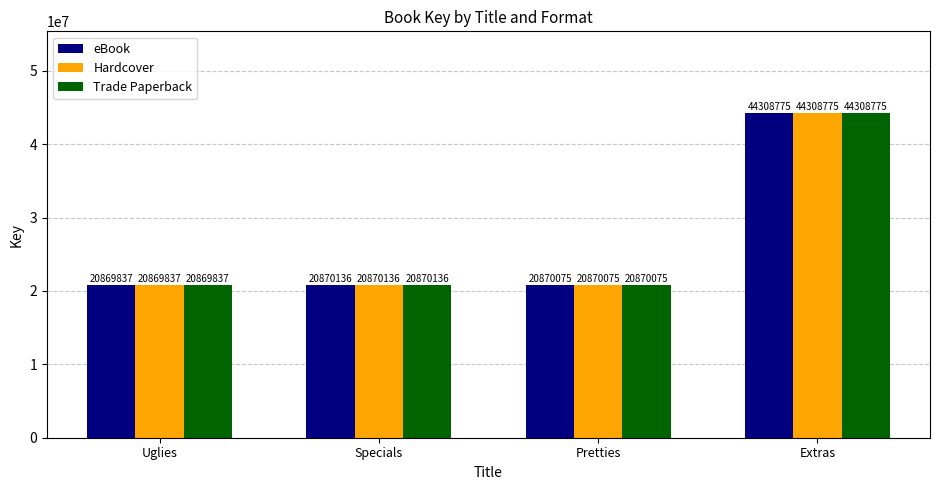

Is the value of eBook at Uglies greater than the value of Trade Paperback at Pretties?

No